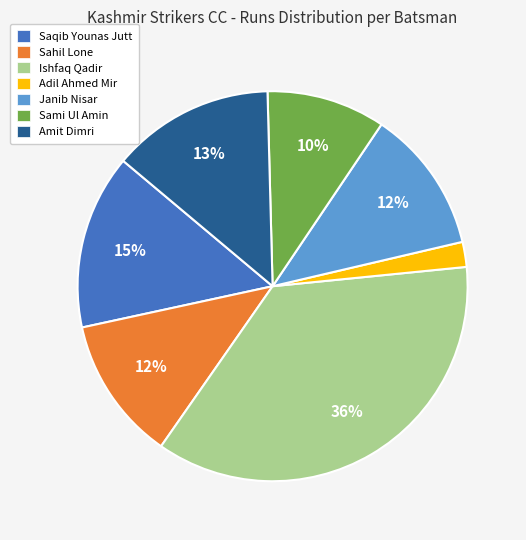

Is it true that Janib Nisar is 12% of the pie?

True